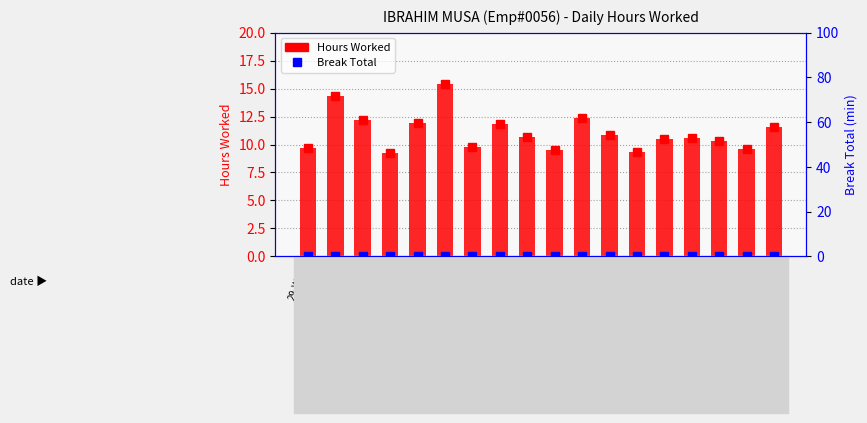

What is the label of the 16th bar from the left?

20-Thu